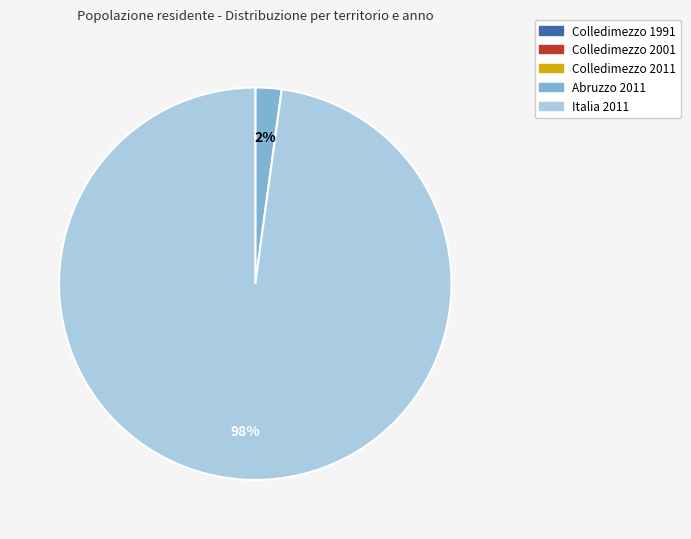

Does Abruzzo 2011 account for over 50% of the chart?

No